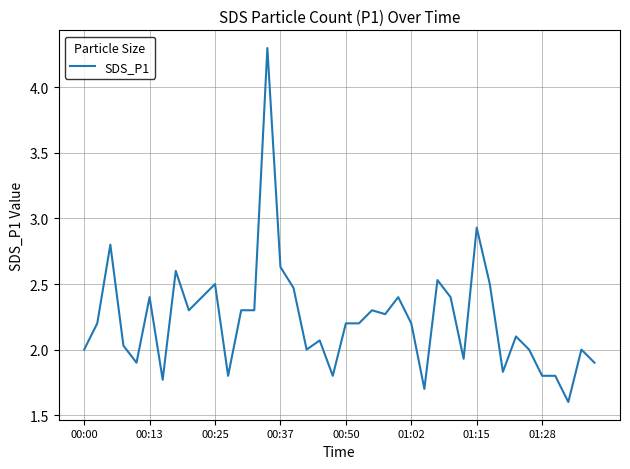

Is this an area chart (filled region under the line)?

No